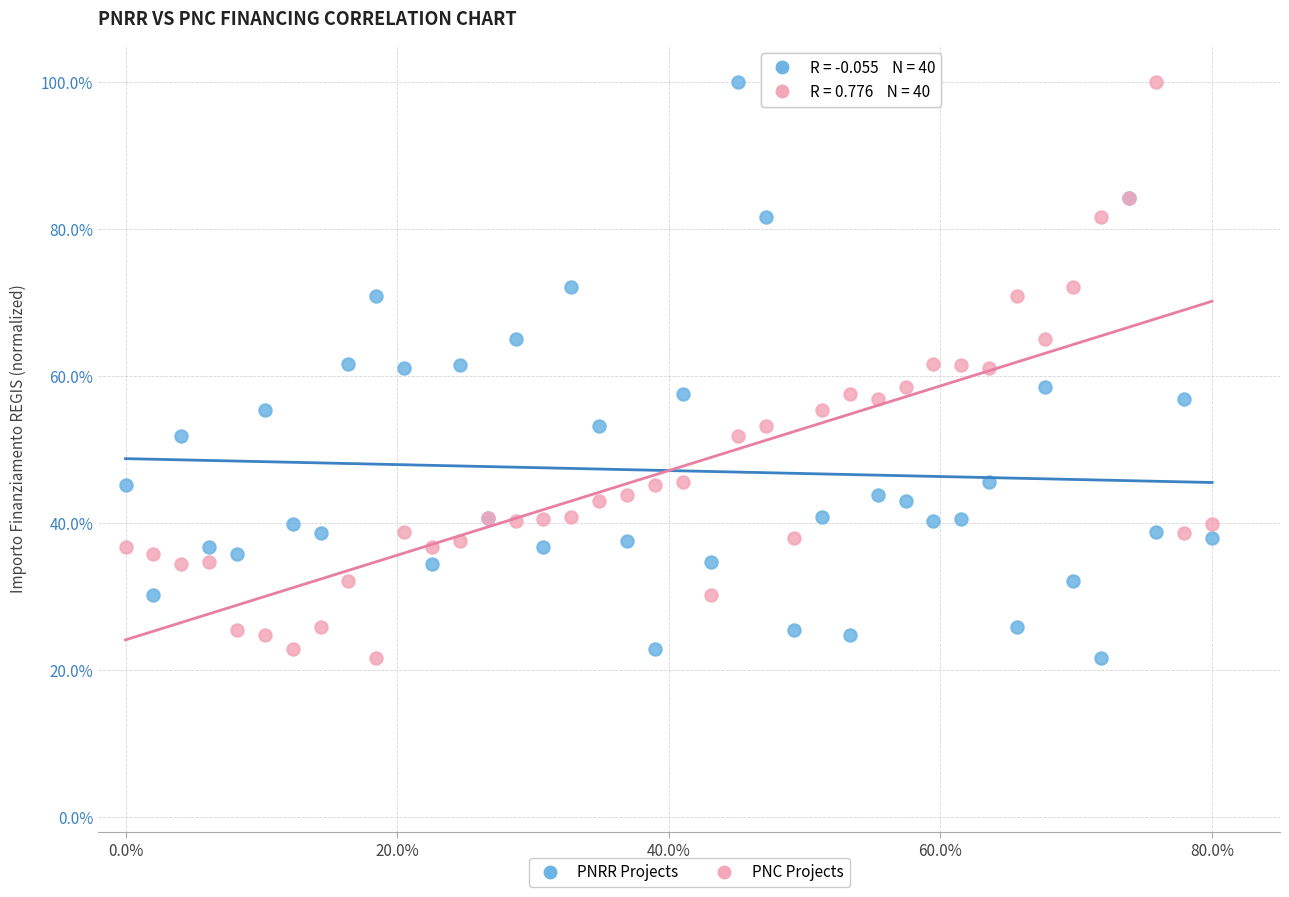

What are all the series names shown in the legend?

PNRR Projects, PNC Projects